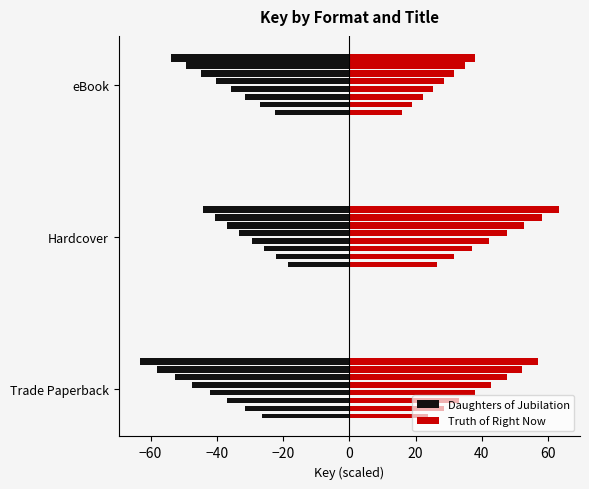

What are all the series names shown in the legend?

Daughters of Jubilation, Truth of Right Now